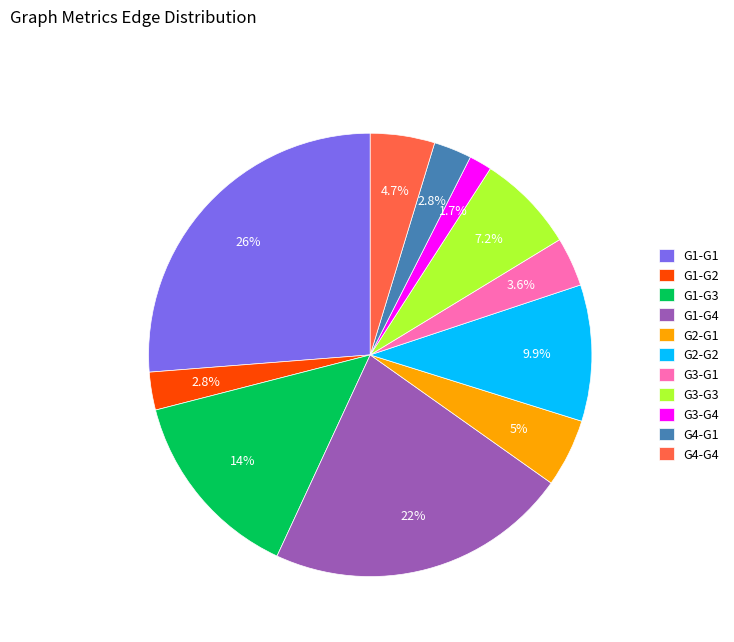

What is the ratio of the value at G1-G3 to the value at G1-G1?

0.5